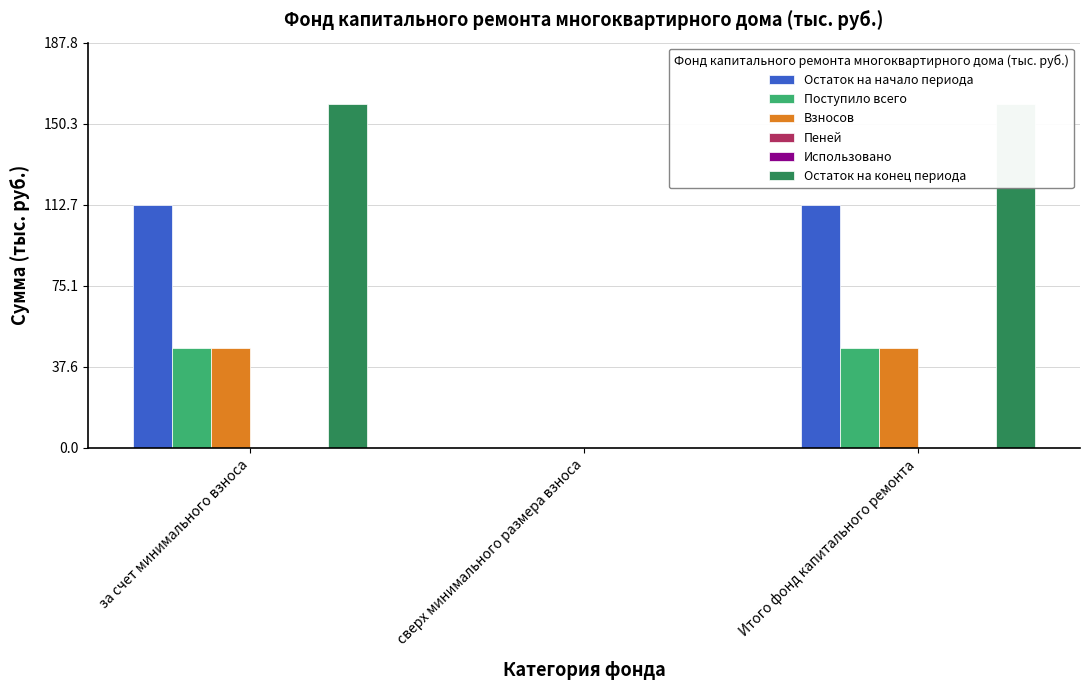

At за счет минимального взноса, list the series in order from largest to smallest.

Остаток на конец периода, Остаток на начало периода, Поступило всего, Взносов, Пеней, Использовано